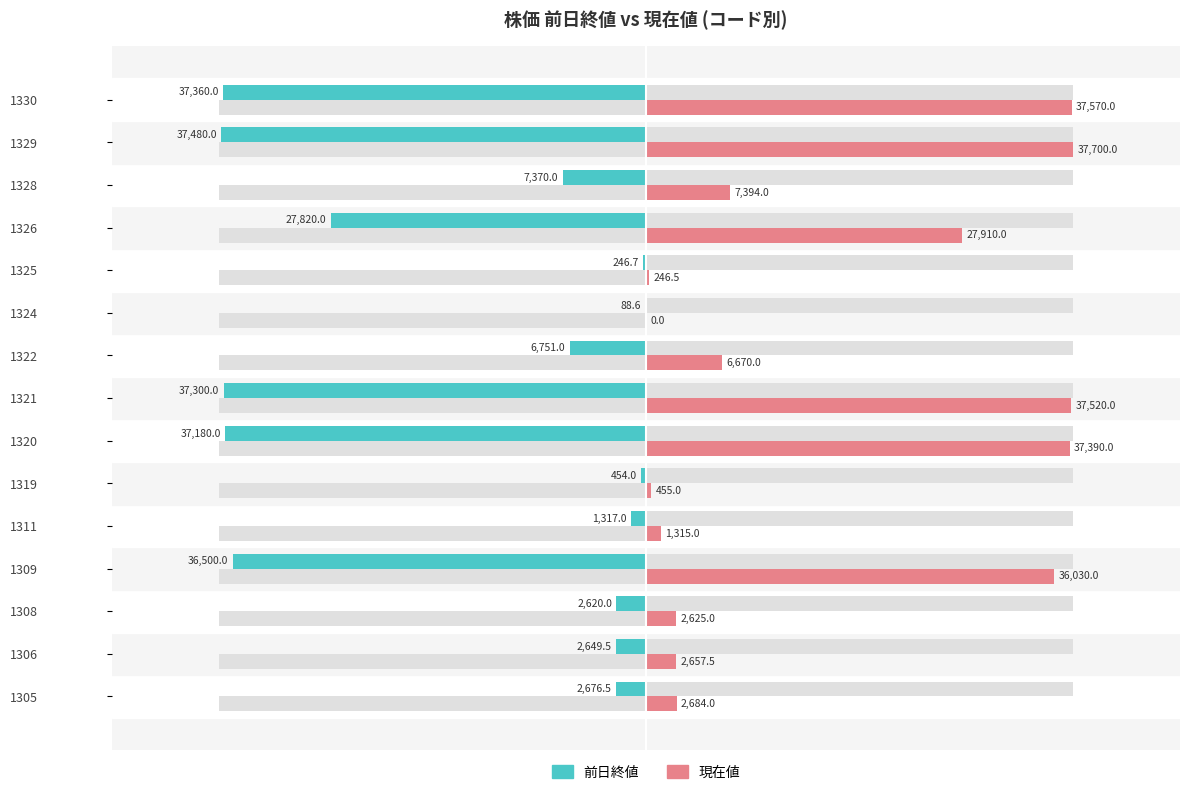

At how many categories does at least one series exceed 19064?

6